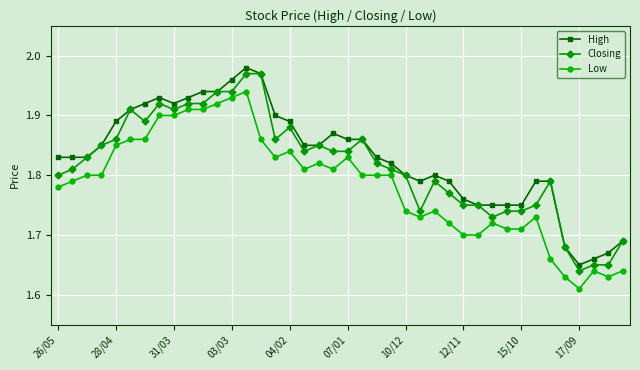

Does the chart have visible grid lines?

Yes